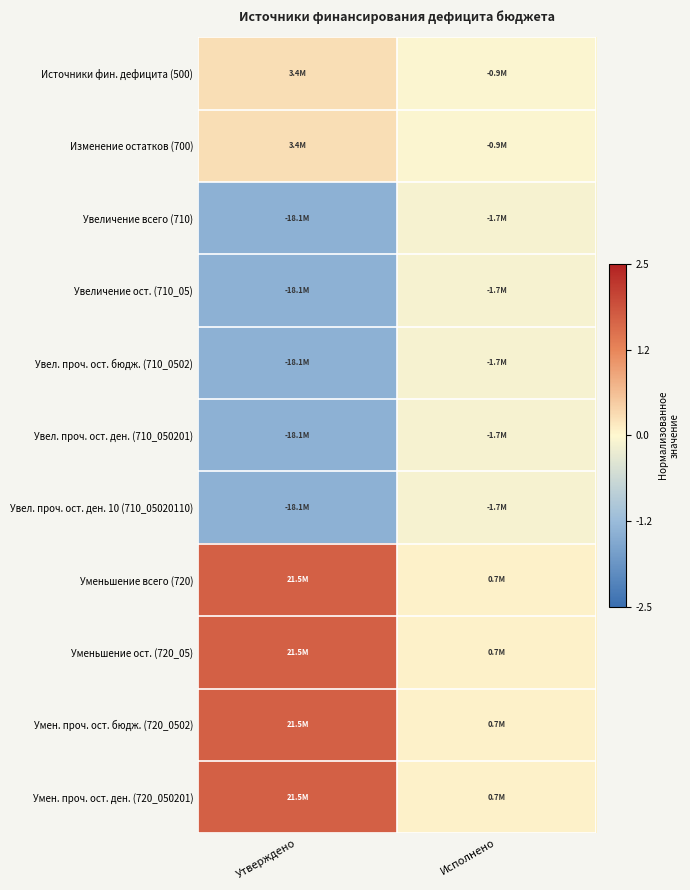

What is the smallest value displayed?

-1.4